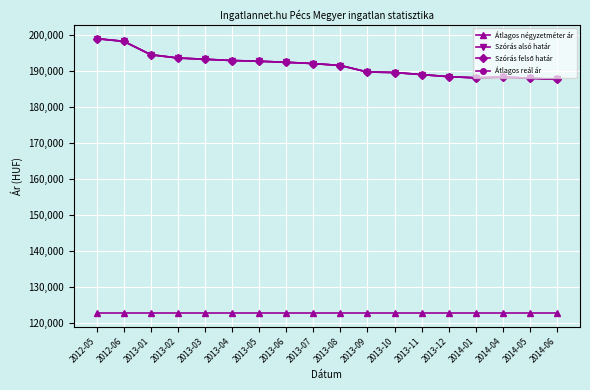

Reading left to right, list all the values displayed in this chart.

Átlagos négyzetméter ár: 122727	122727	122727	122727	122727	122727	122727	122727	122727	122727	122727	122727	122727	122727	122727	122727	122727	122727
Szórás alsó határ: 199050	198309	194582	193672	193320	192970	192771	192472	192125	191582	189777	189632	189055	188481	188148	188386	188053	187722
Szórás felső határ: 199050	198309	194582	193672	193320	192970	192771	192472	192125	191582	189777	189632	189055	188481	188148	188386	188053	187722
Átlagos reál ár: 199050	198309	194582	193672	193320	192970	192771	192472	192125	191582	189777	189632	189055	188481	188148	188386	188053	187722